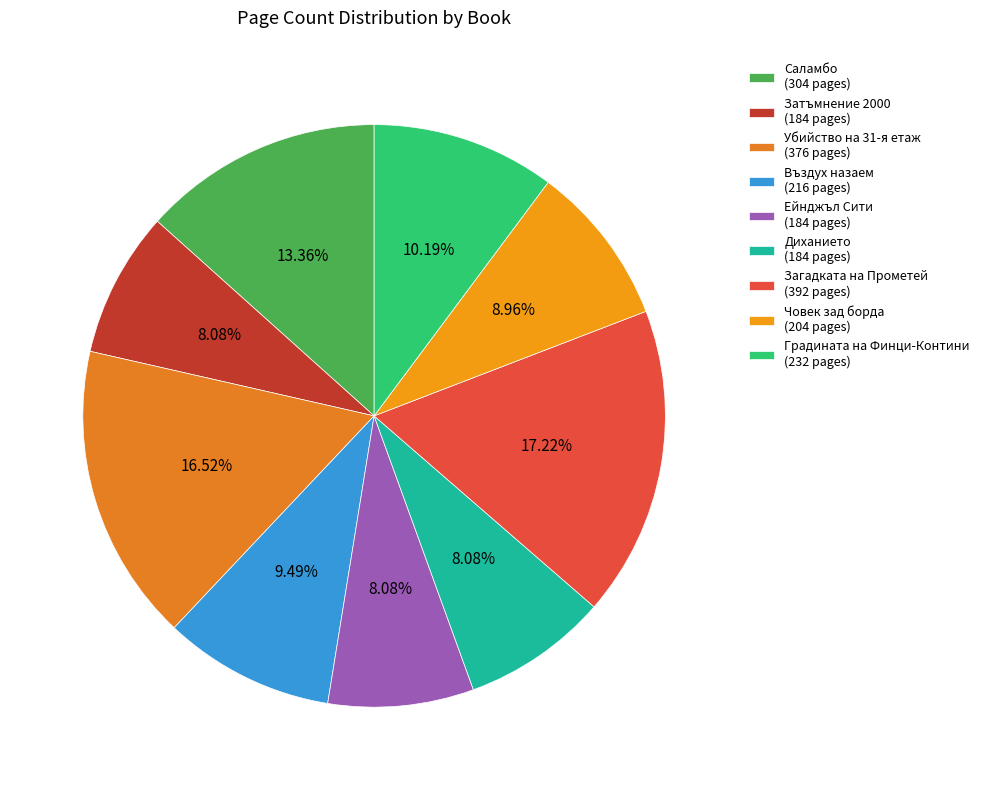

Count the number of slices in the pie.

9